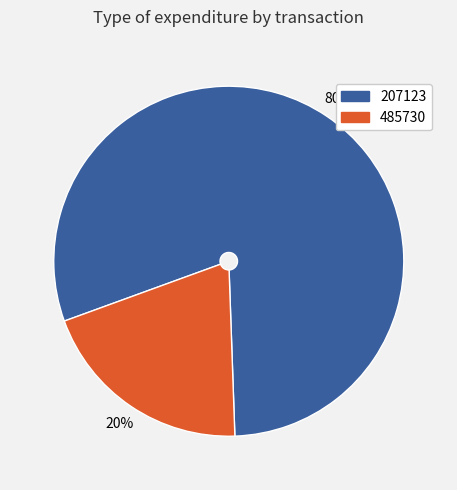

What is the ratio of the value at 207123 to the value at 485730?

4.0